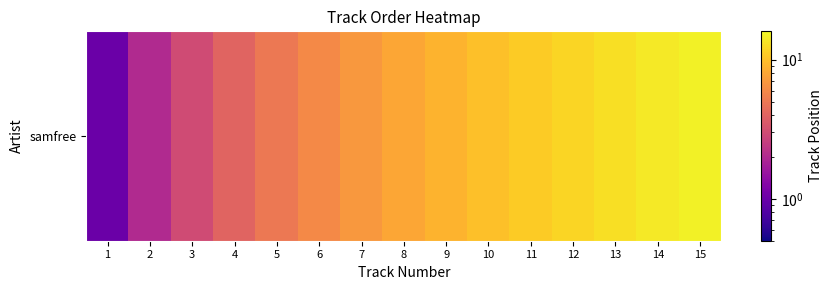

Where is the data nearest to the value 8?

8